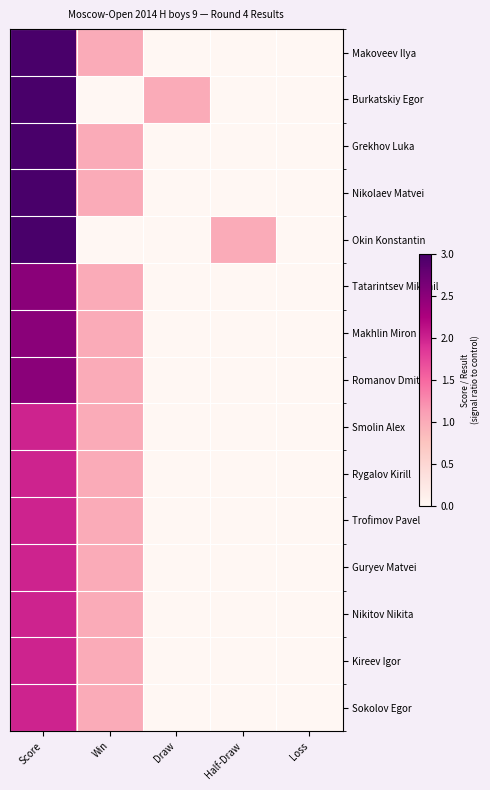

Rank the series at Win from lowest to highest value.

Burkatskiy Egor, Okin Konstantin, Makoveev Ilya, Grekhov Luka, Nikolaev Matvei, Tatarintsev Mikhail, Makhlin Miron, Romanov Dmitrii, Smolin Alex, Rygalov Kirill, Trofimov Pavel, Guryev Matvei, Nikitov Nikita, Kireev Igor, Sokolov Egor